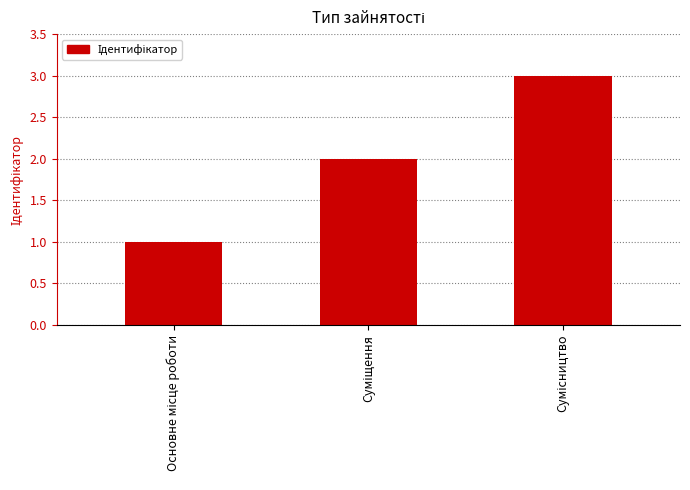

What is the greatest value displayed?

3